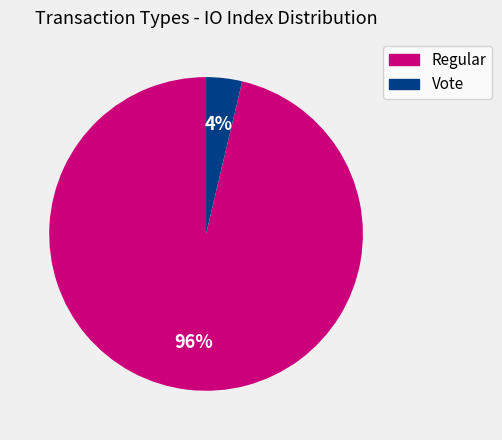

Combined, do Regular and Vote account for over 50%?

Yes